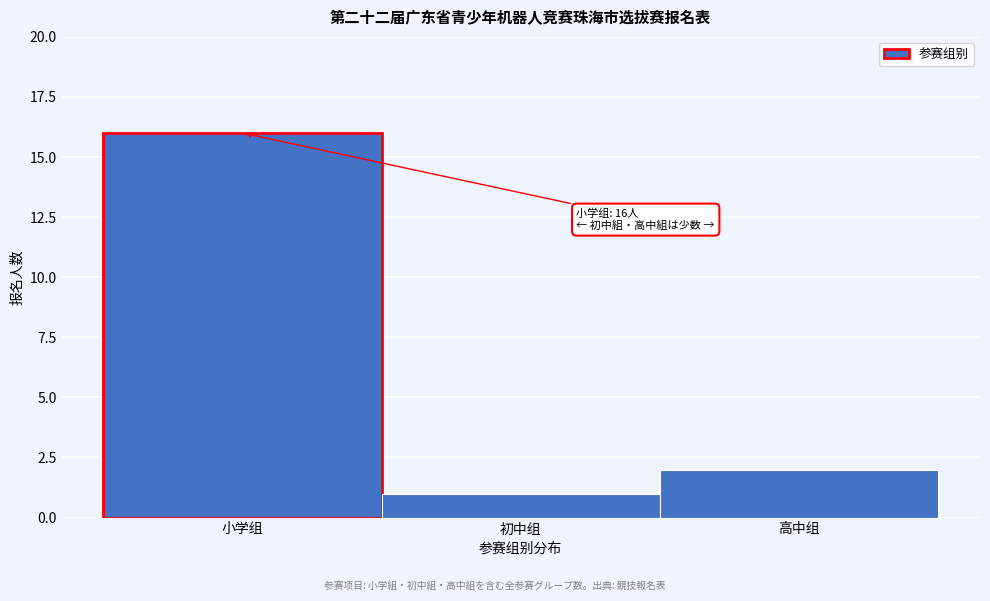

Reading left to right, what are all the values shown in this chart?

16	1	2